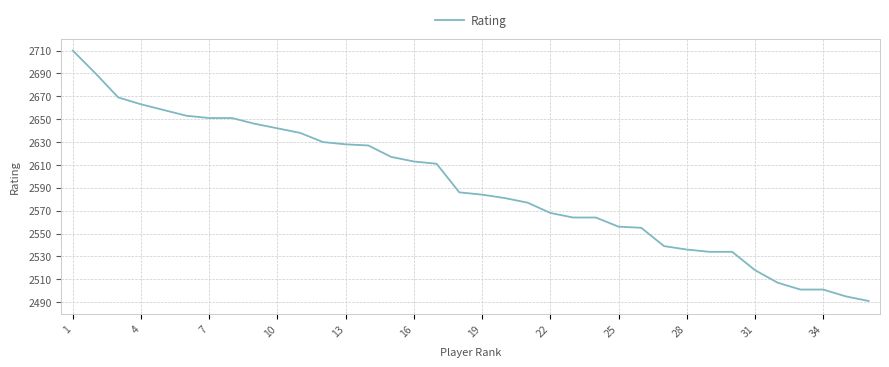

Reading right to left, what are all the values shown in this chart?

2491	2495	2501	2501	2507	2518	2534	2534	2536	2539	2555	2556	2564	2564	2568	2577	2581	2584	2586	2611	2613	2617	2627	2628	2630	2638	2642	2646	2651	2651	2653	2658	2663	2669	2690	2710